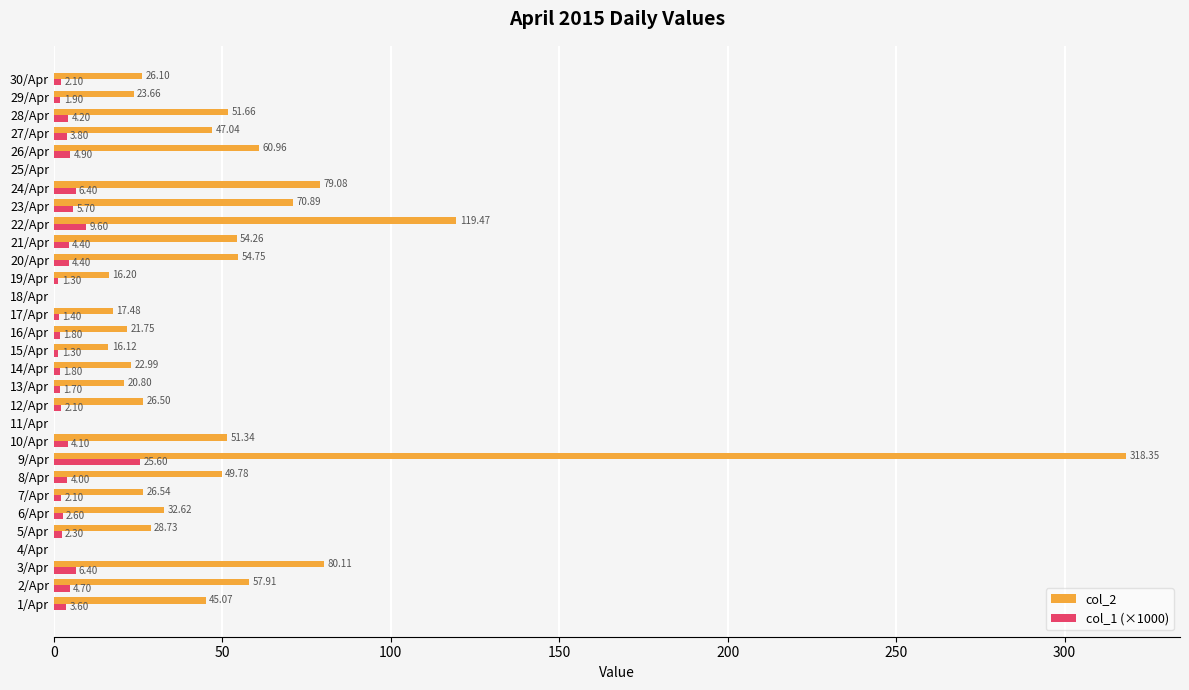

What is the sum of the col_1 (×1000) values at 13/Apr and 19/Apr?

3.0